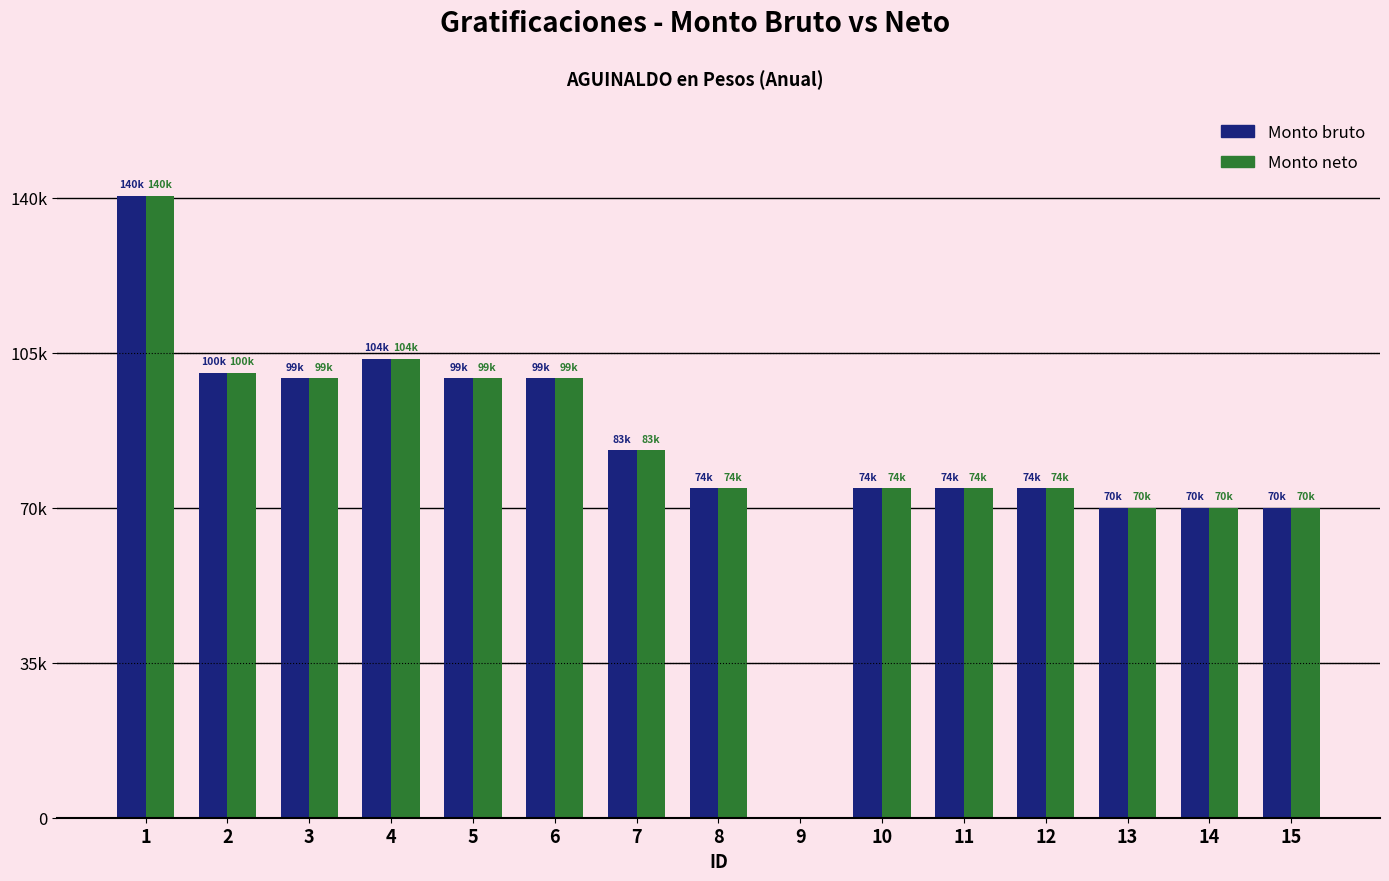

At which category is the sum across all series the highest?

1